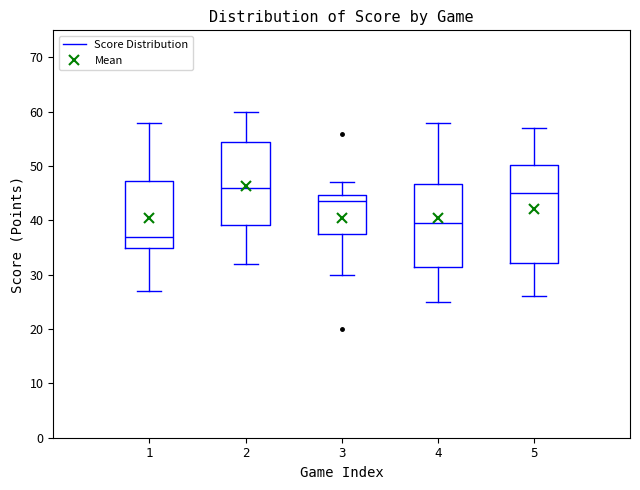

Reading left to right, transcribe this box plot: for each box, give where its median line is, the range the box spans, and where its two whiskers end, as read against the y-axis. The values are not printed on the chart, so give them approximately, as read against the axis.

1: median 37, box 35 to 47, whiskers 27 to 58
2: median 46, box 39 to 55, whiskers 32 to 60
3: median 44, box 38 to 45, whiskers 30 to 47
4: median 40, box 32 to 47, whiskers 25 to 58
5: median 45, box 32 to 50, whiskers 26 to 57